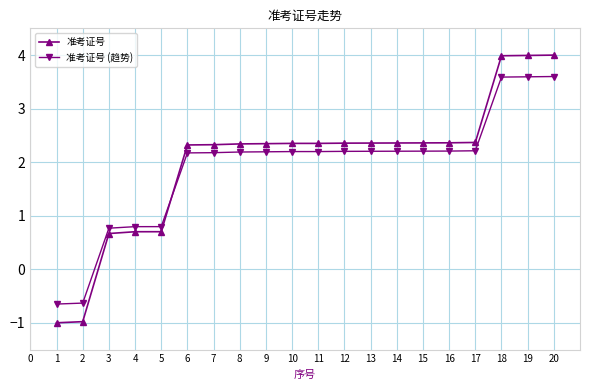

The value of 准考证号 (趋势) at 4 is 0.3. True or false?

False